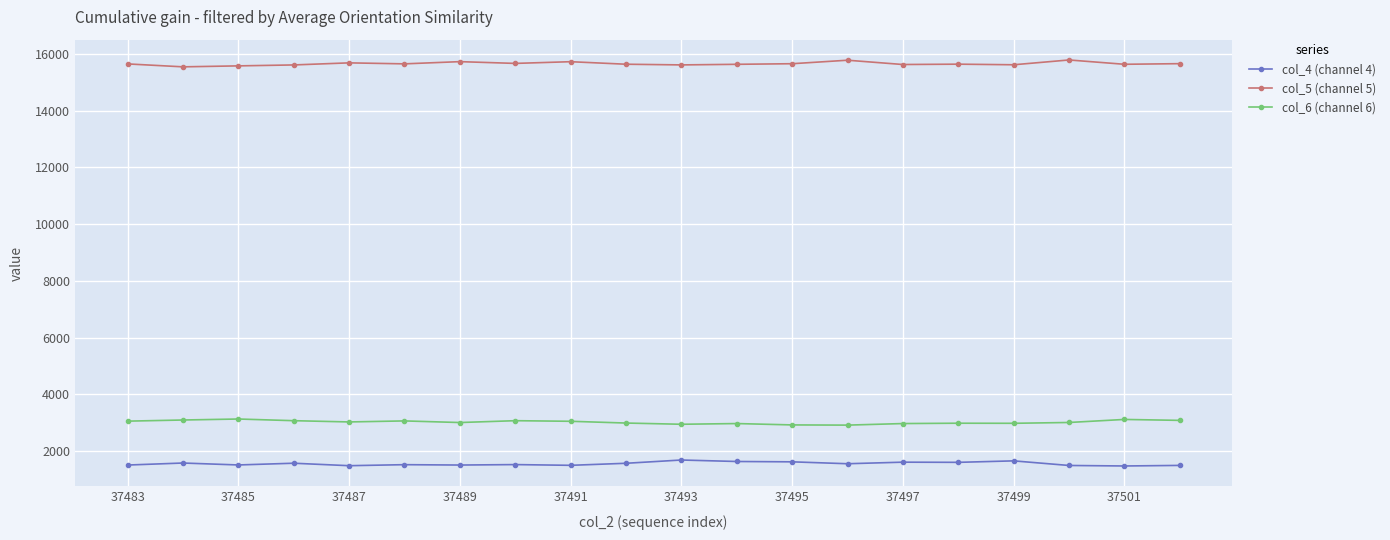

Does the chart display data point markers on the line(s)?

Yes